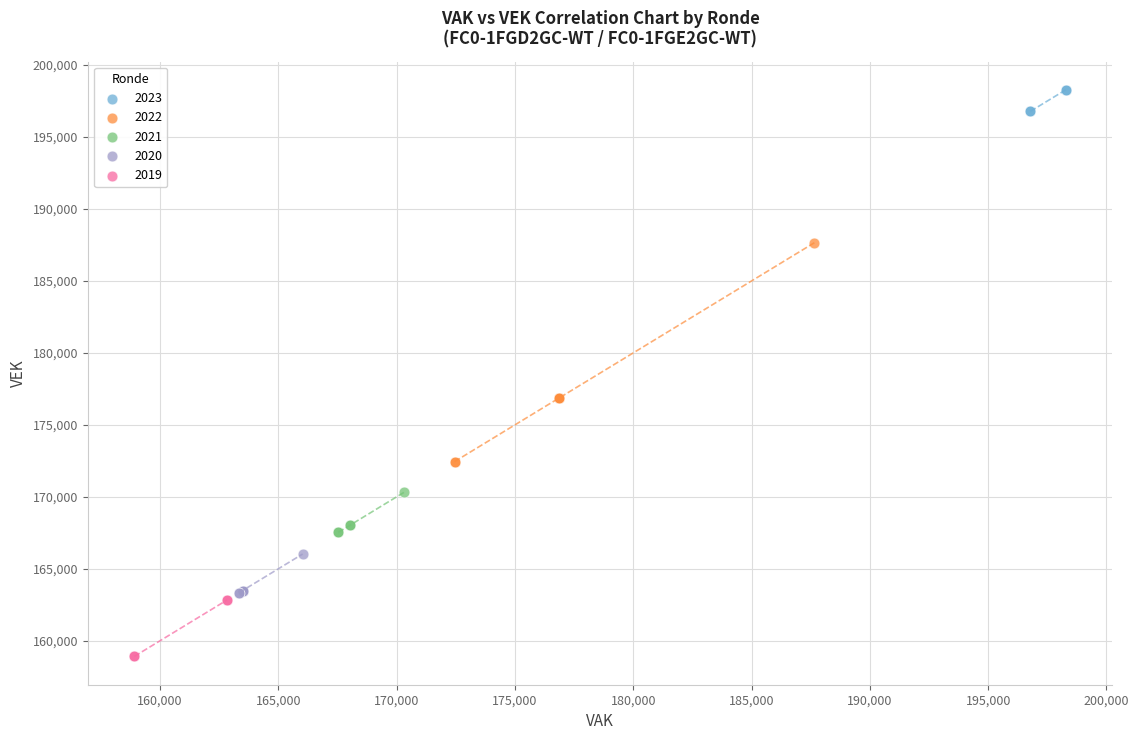

Which series contains the lowest Y value?

2019